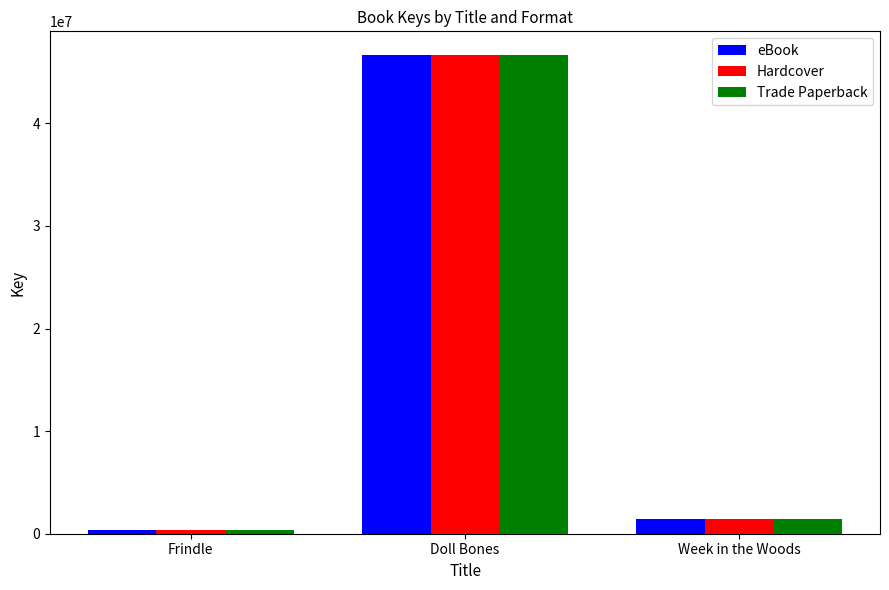

What is the sum of all Hardcover values?

48408582